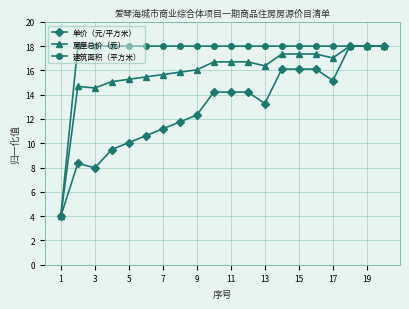

What is the value of the 建筑面积（平方米） point at the 12th from the left?

18.0